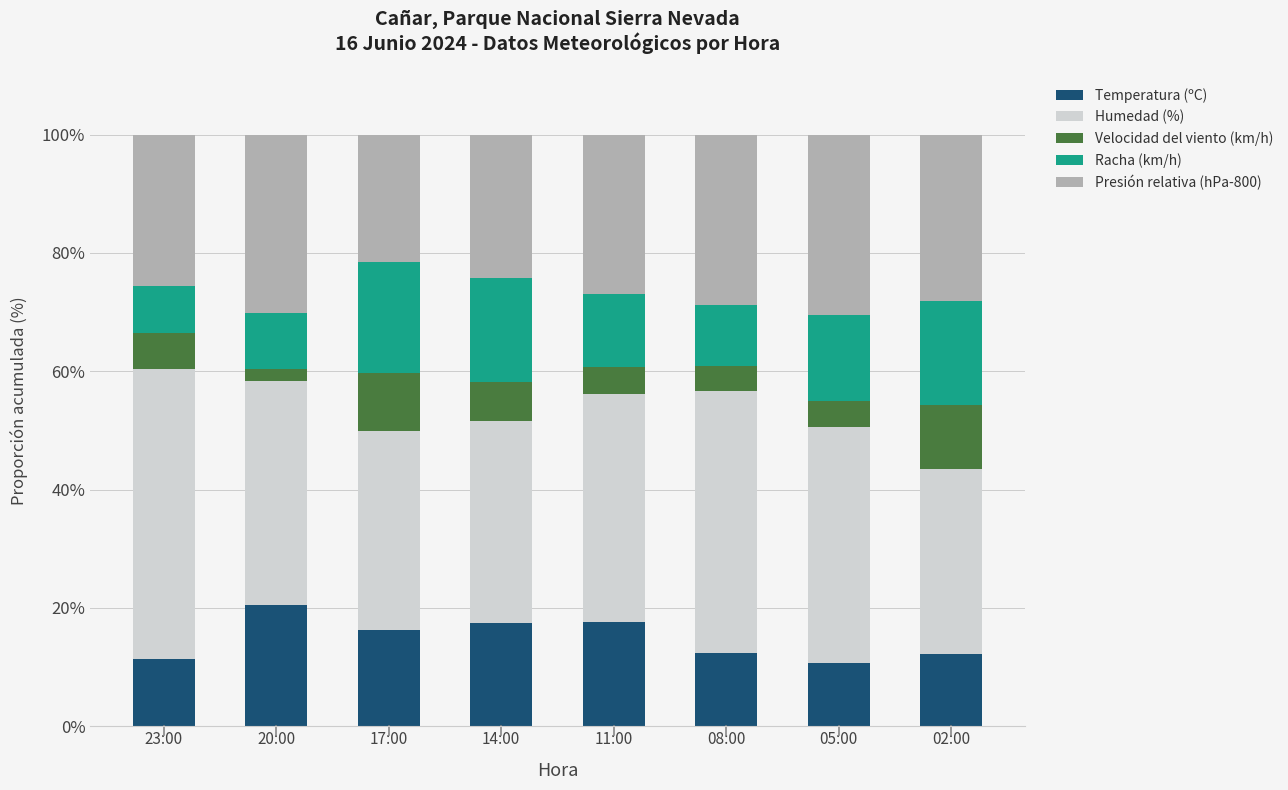

What is the total value across all series at 23:00?

100.0